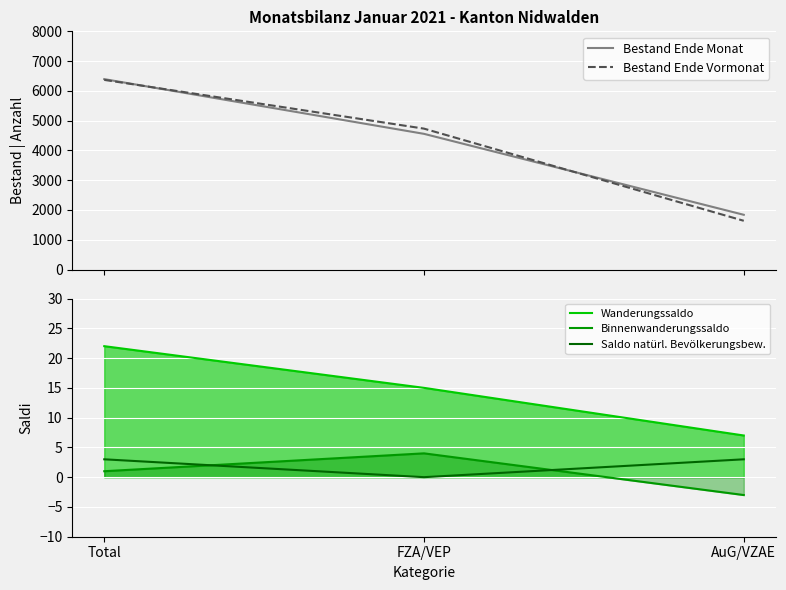

Count the number of categories in the chart.

3